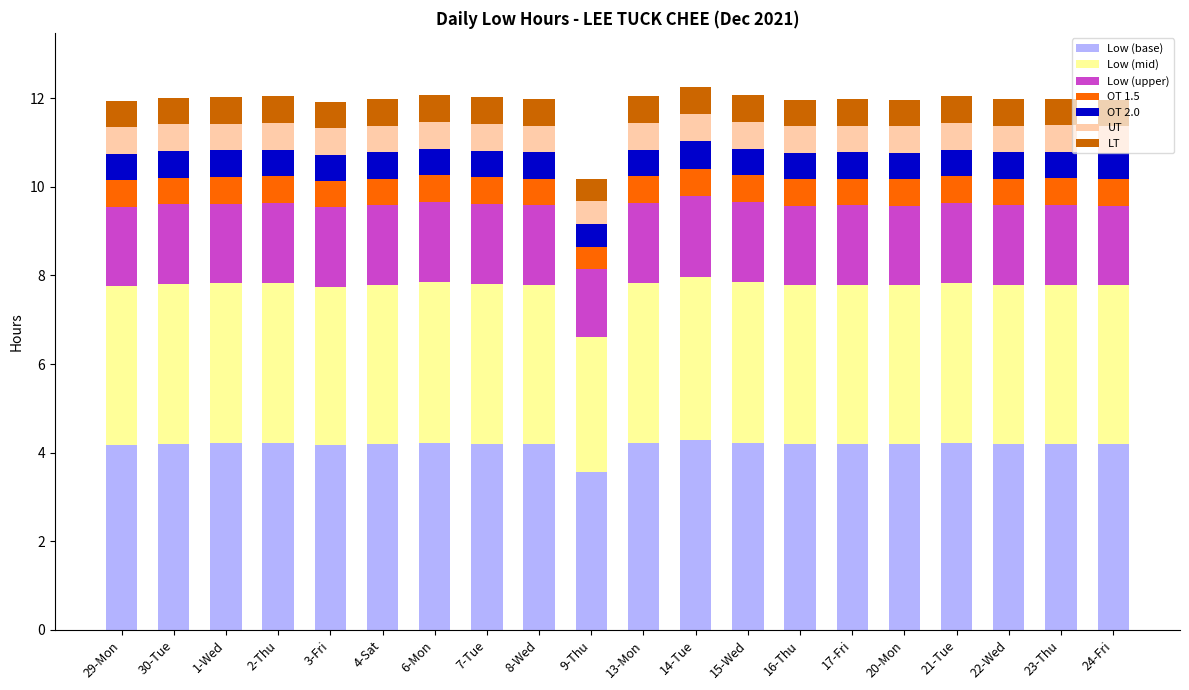

Does the chart contain any negative values?

No